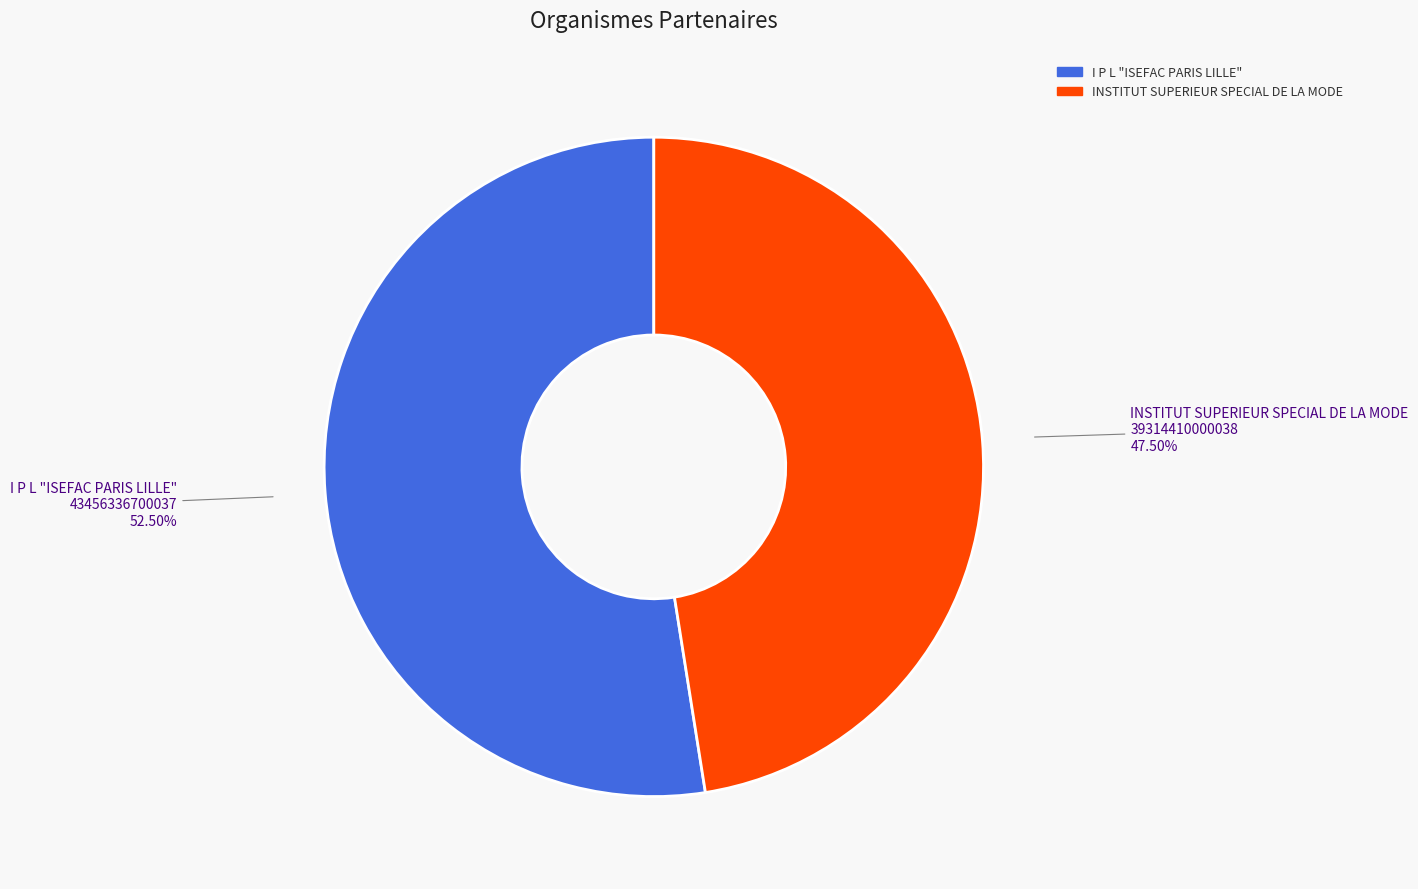

Rank the categories by value from lowest to highest.

INSTITUT SUPERIEUR SPECIAL DE LA MODE, I P L "ISEFAC PARIS LILLE"